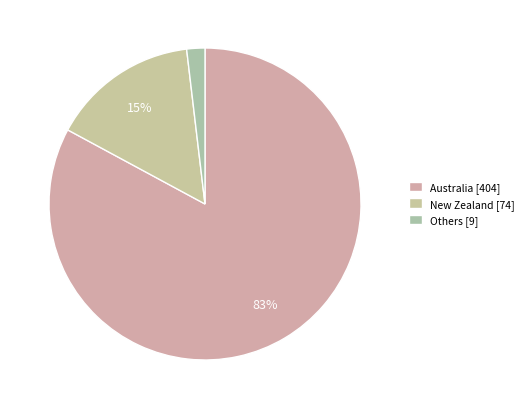

What is the smallest slice in the pie chart?

Others [9]